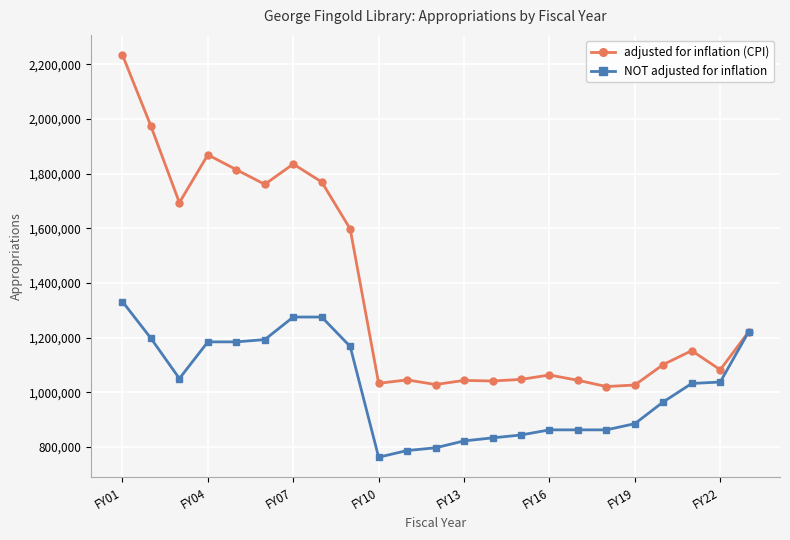

At how many categories does at least one series exceed 1523464?

9